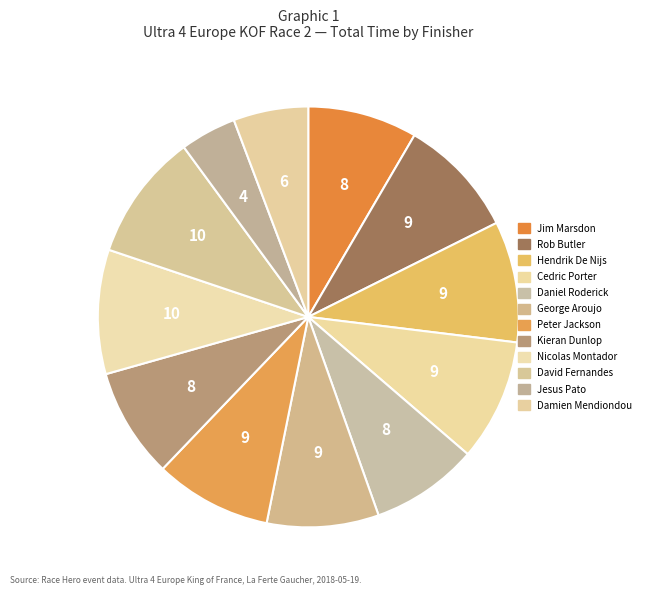

Rank the categories by value from highest to lowest.

David Fernandes / Victor Fernandes, Nicolas Montador / Olivier Varet, Cedric Porter / Noel Herve, Hendrik De Nijs / Anolich De Nijs, Rob Butler, Peter Jackson / Chris Kelly, George Aroujo / Diogo Mendes, Kieran Dunlop / Luke Bailey, Jim Marsdon / Helda Da Roche, Daniel Roderick, Damien Mendiondou / Remy Allons, Jesus Pato / Cesar Beltran